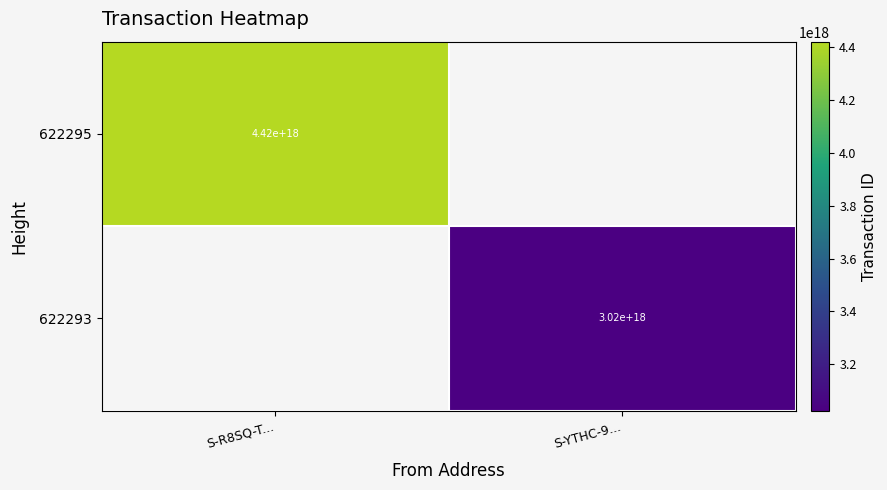

True or false: 622293 has a value of 740833158698133632 at S-YTHC-9....

False